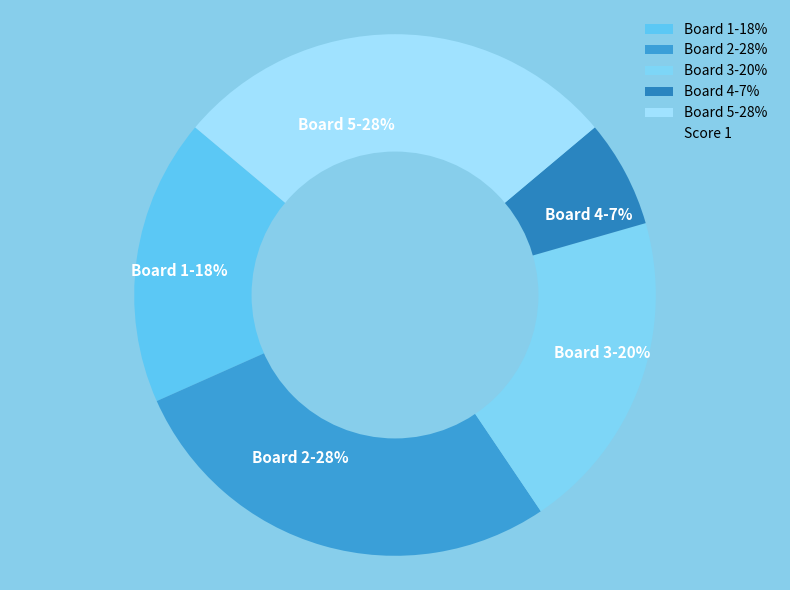

Approximately how many times larger is the value at Board 3 compared to Board 2?

0.7